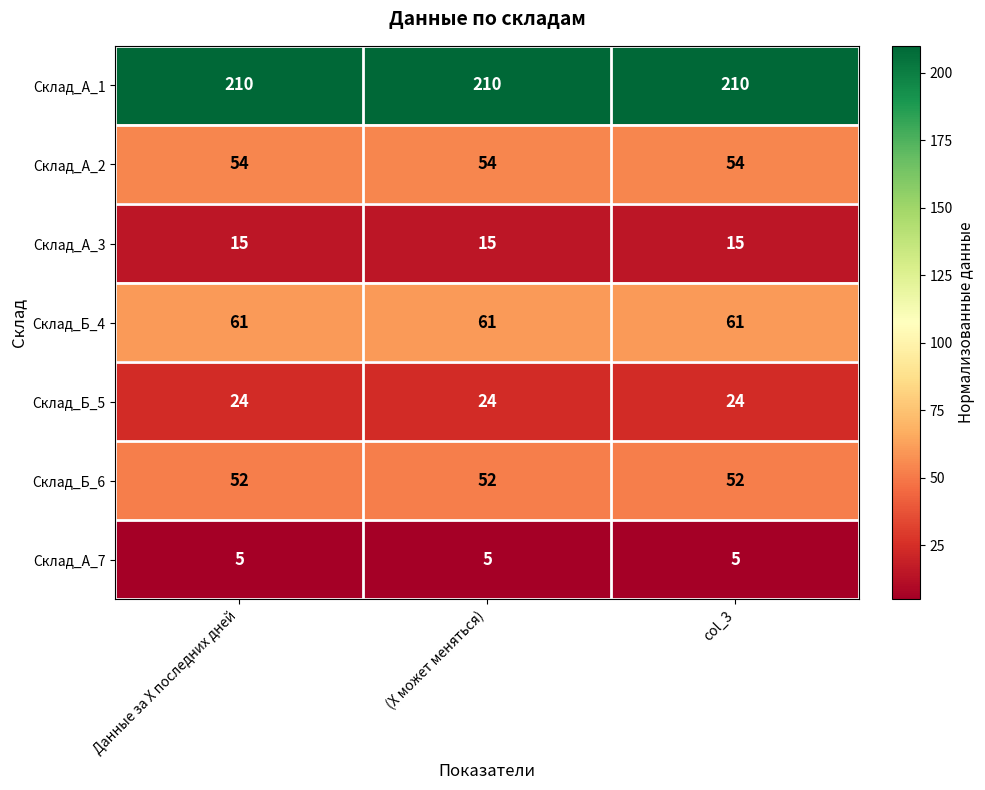

What is the smallest value displayed?

5